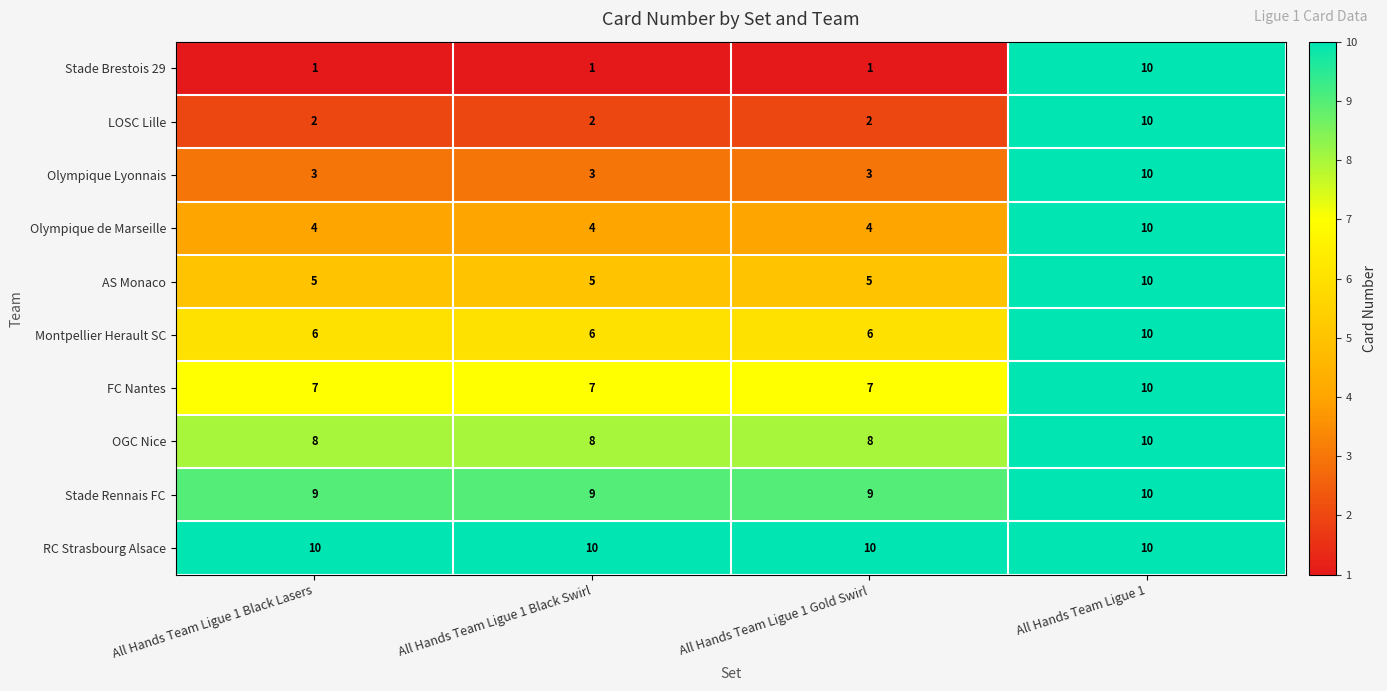

Which series changed the most between All Hands Team Ligue 1 Gold Swirl and All Hands Team Ligue 1?

Stade Brestois 29